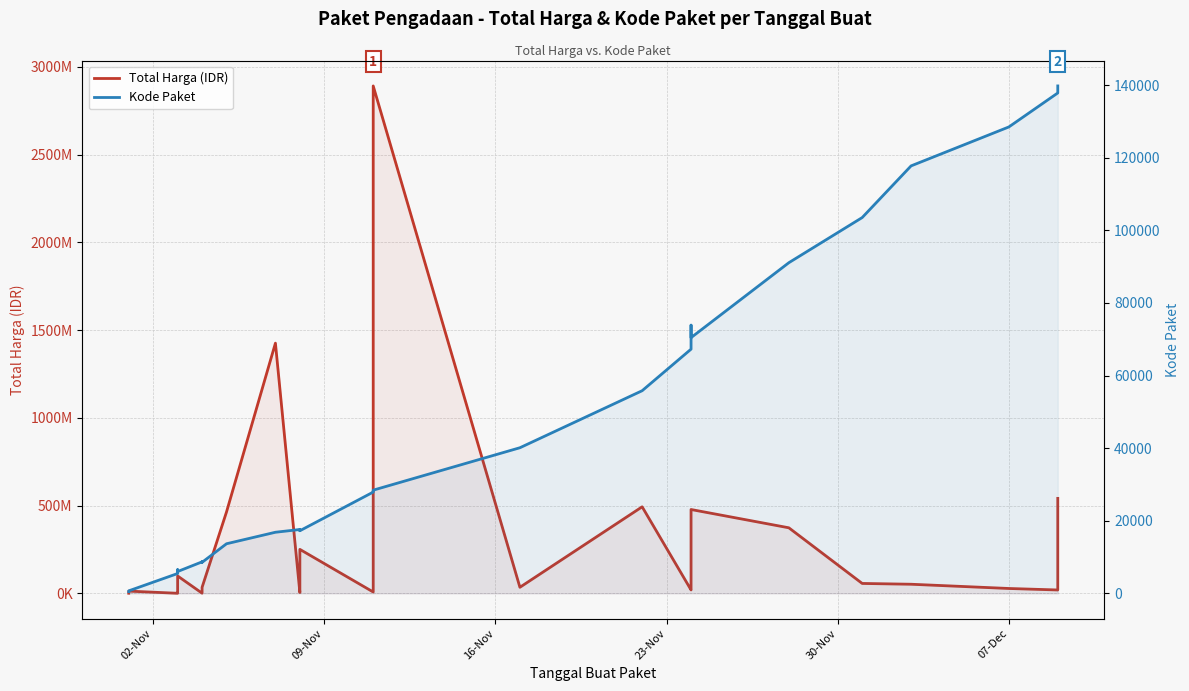

The value of Total Harga (IDR) at 11 is 15395651. True or false?

False